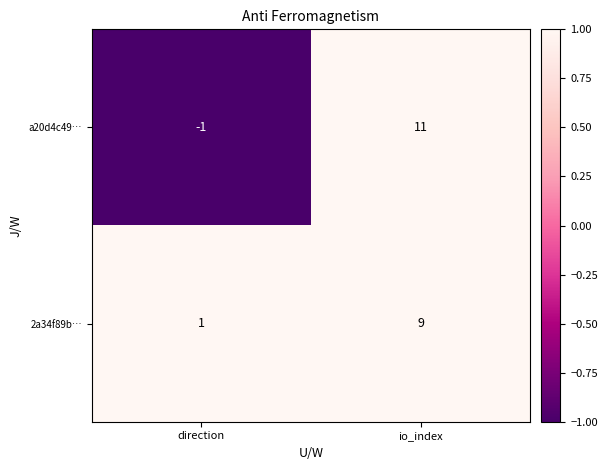

At which category is the sum across all series the highest?

io_index